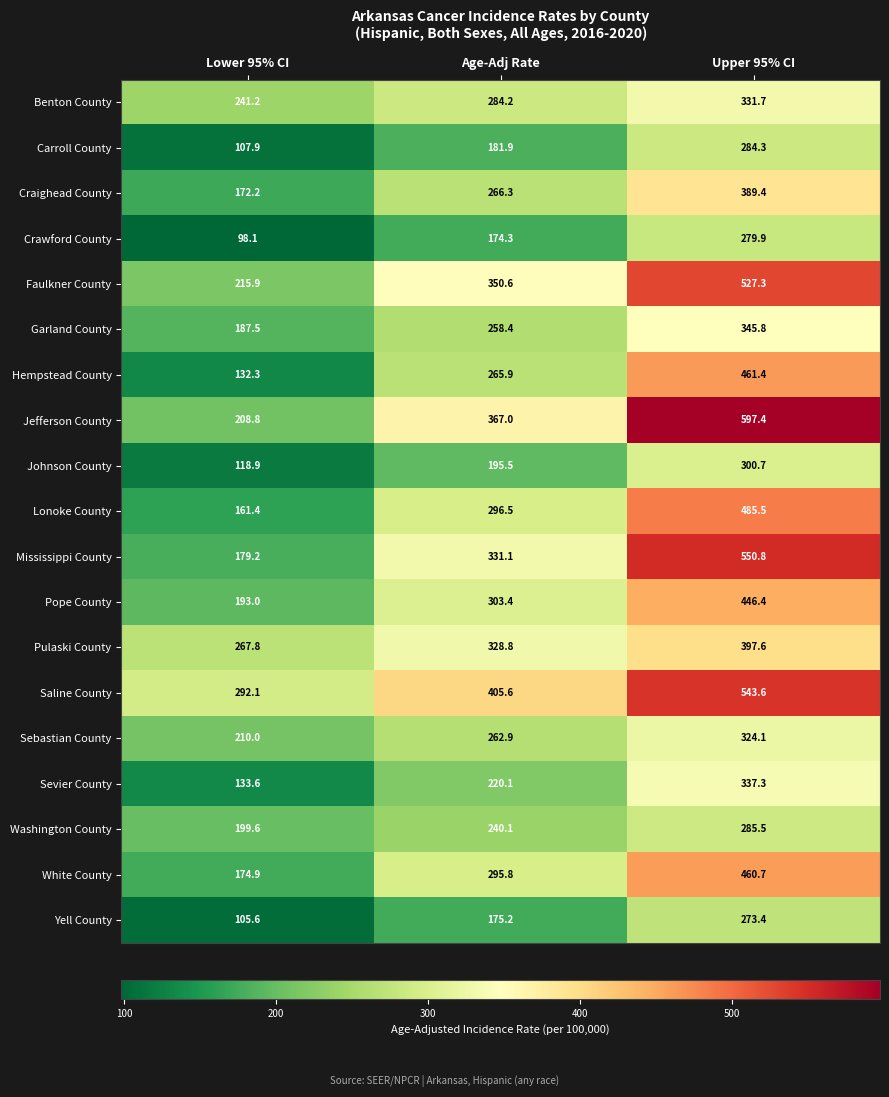

How many distinct data groups are displayed?

19